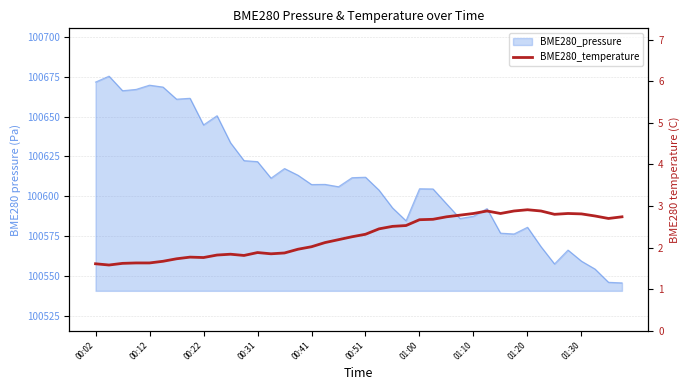

How many values exceed 2?

24